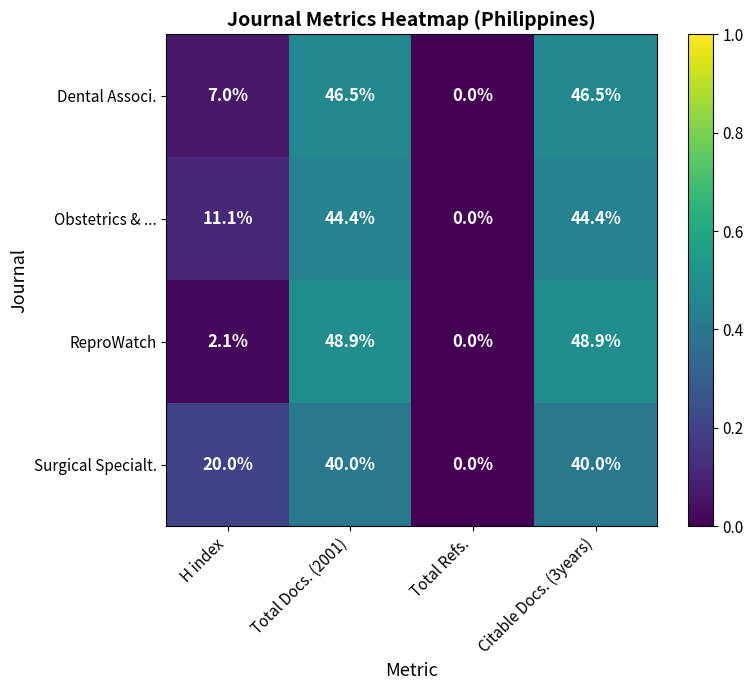

At which label is Obstetrics & ... closest to 22?

H index